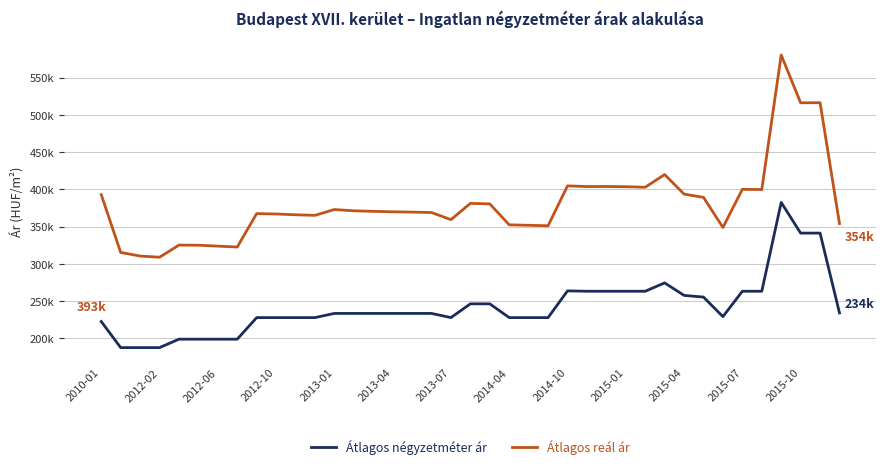

What are all the series names shown in the legend?

Átlagos négyzetméter ár, Átlagos reál ár